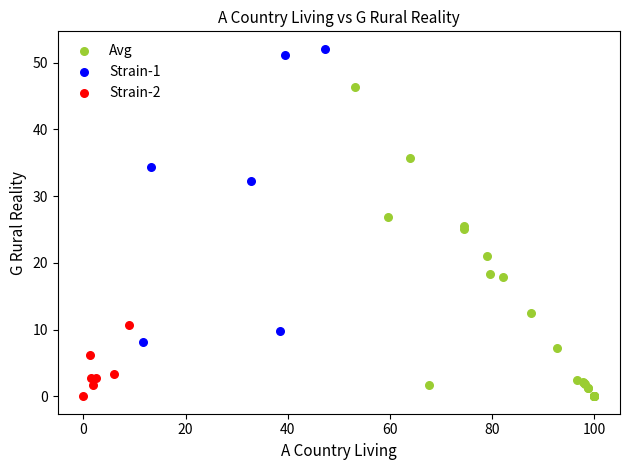

Which series has the largest Y range (max minus min)?

Avg